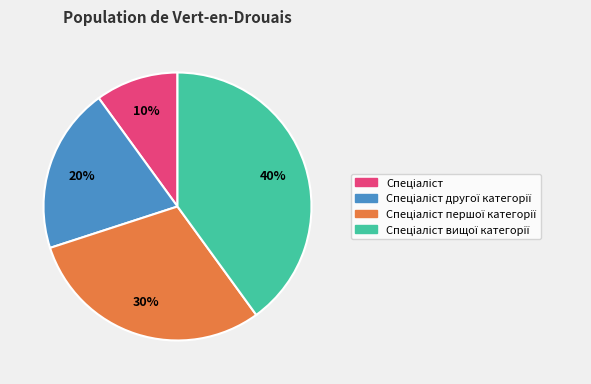

To the nearest percent, what is the difference between the largest and smallest slice percentages?

30%